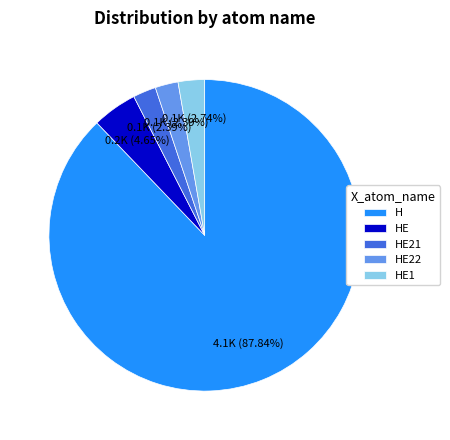

To the nearest percent, what is the difference between the largest and smallest slice percentages?

85%